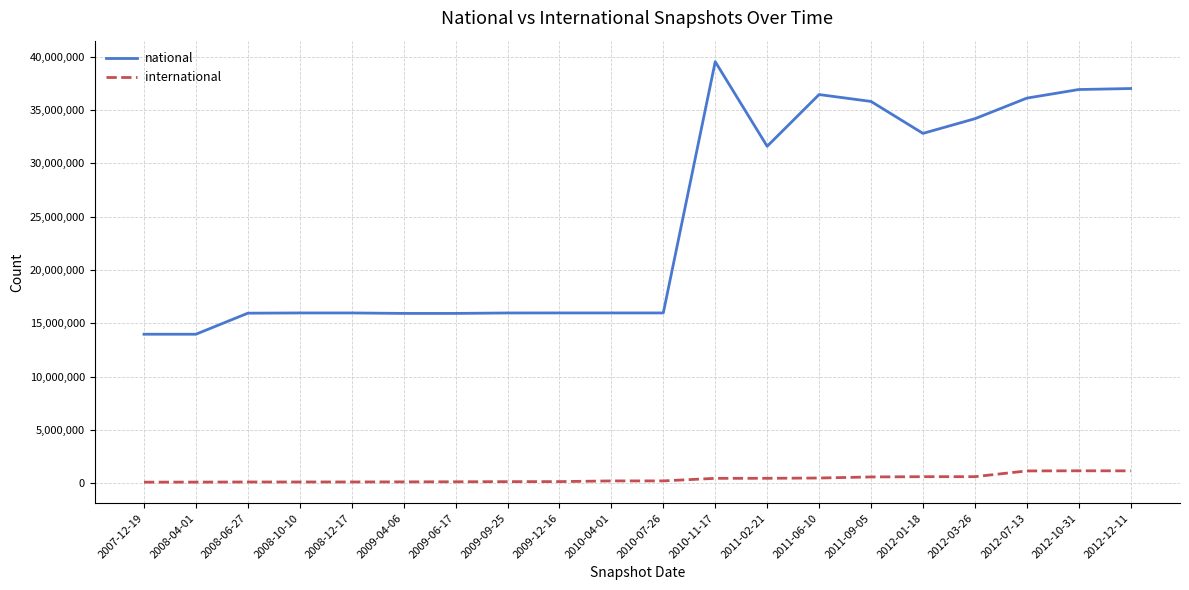

At which label is national closest to 26762567?

2011-02-21